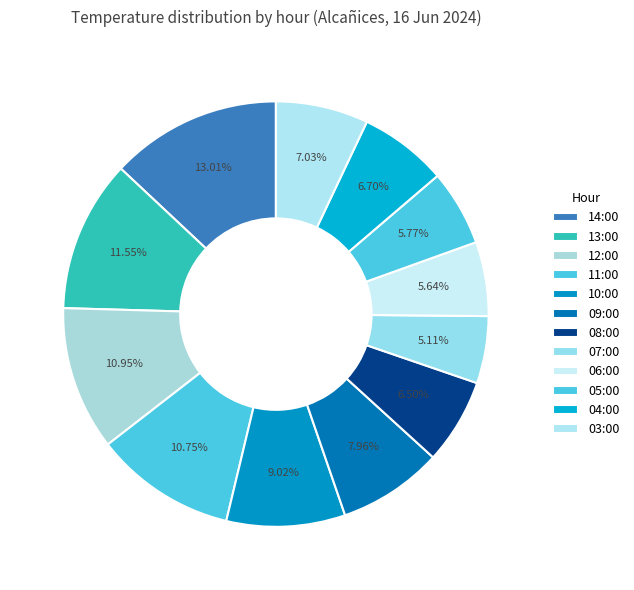

The 06:00 slice represents 6% of the pie. True or false?

True